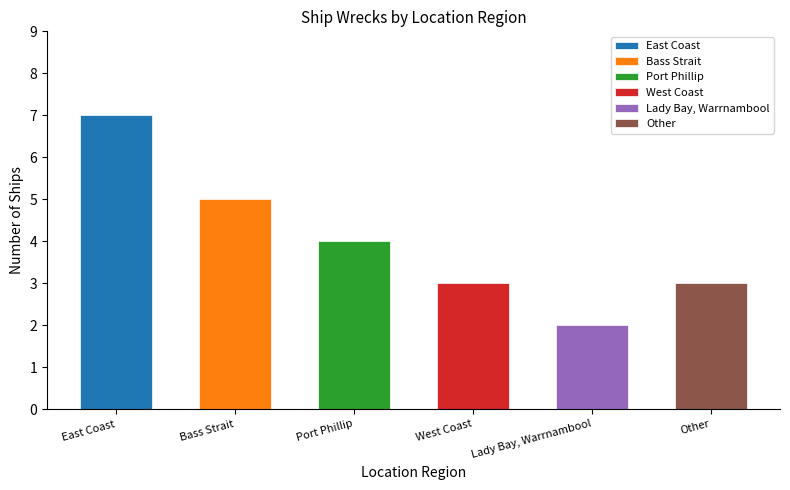

Reading left to right, transcribe all the data shown in this chart.

East Coast=7	Bass Strait=5	Port Phillip=4	West Coast=3	Lady Bay, Warrnambool=2	Other=3